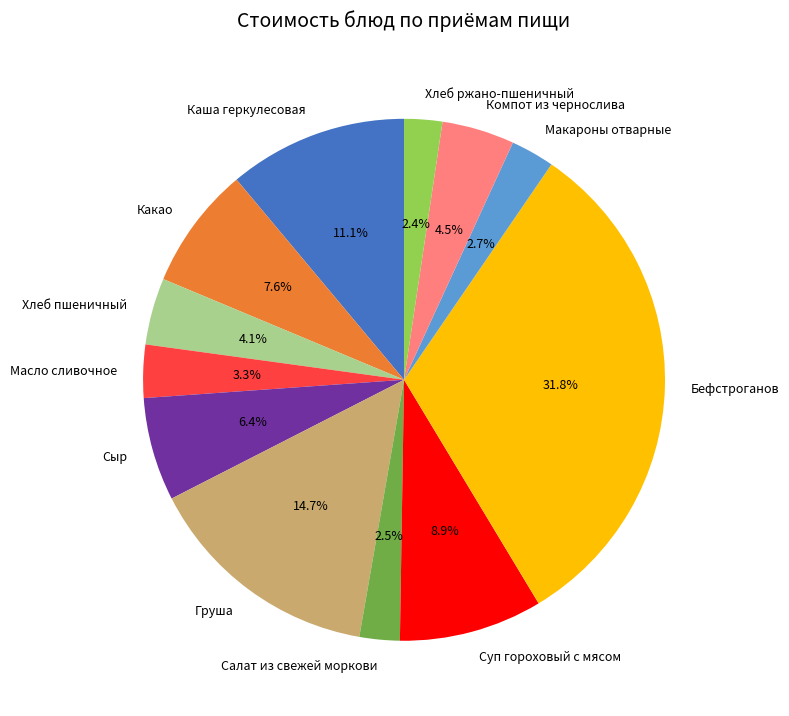

To the nearest percent, what is the combined percentage of Макароны отварные and Суп гороховый с мясом?

12%